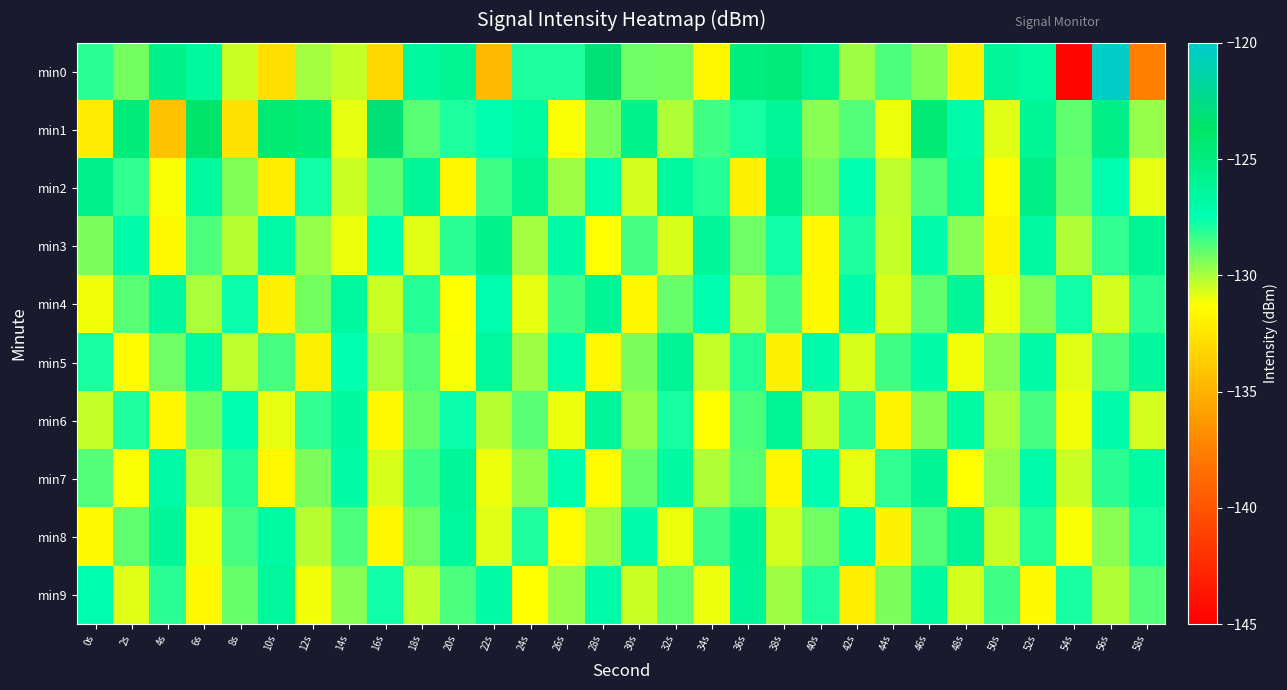

Which has a higher value, 0s or 16s?

0s